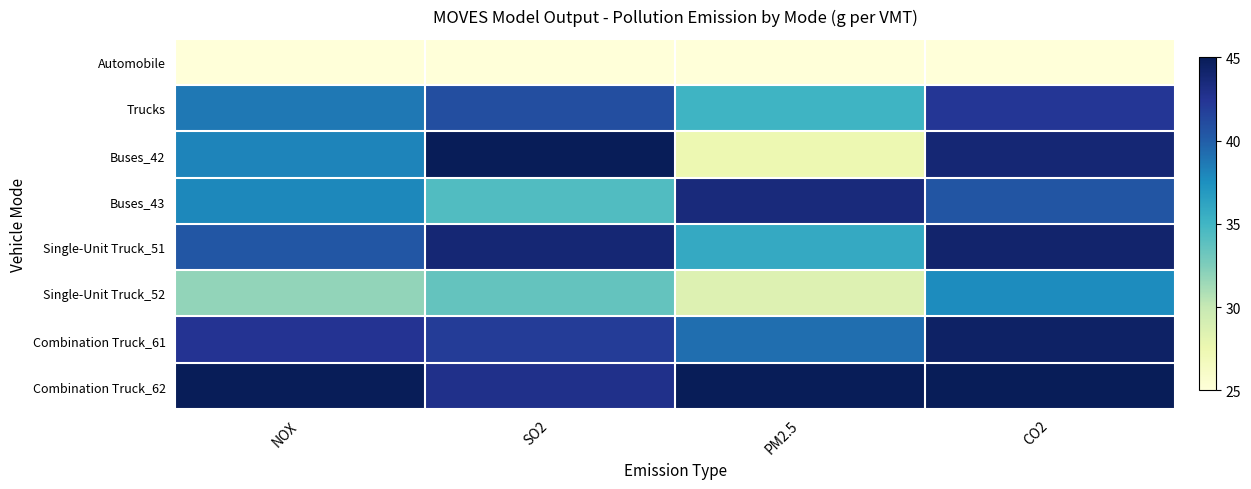

Rank the series at PM2.5 from highest to lowest value.

Combination Truck_62, Buses_43, Combination Truck_61, Single-Unit Truck_51, Trucks, Single-Unit Truck_52, Buses_42, Automobile